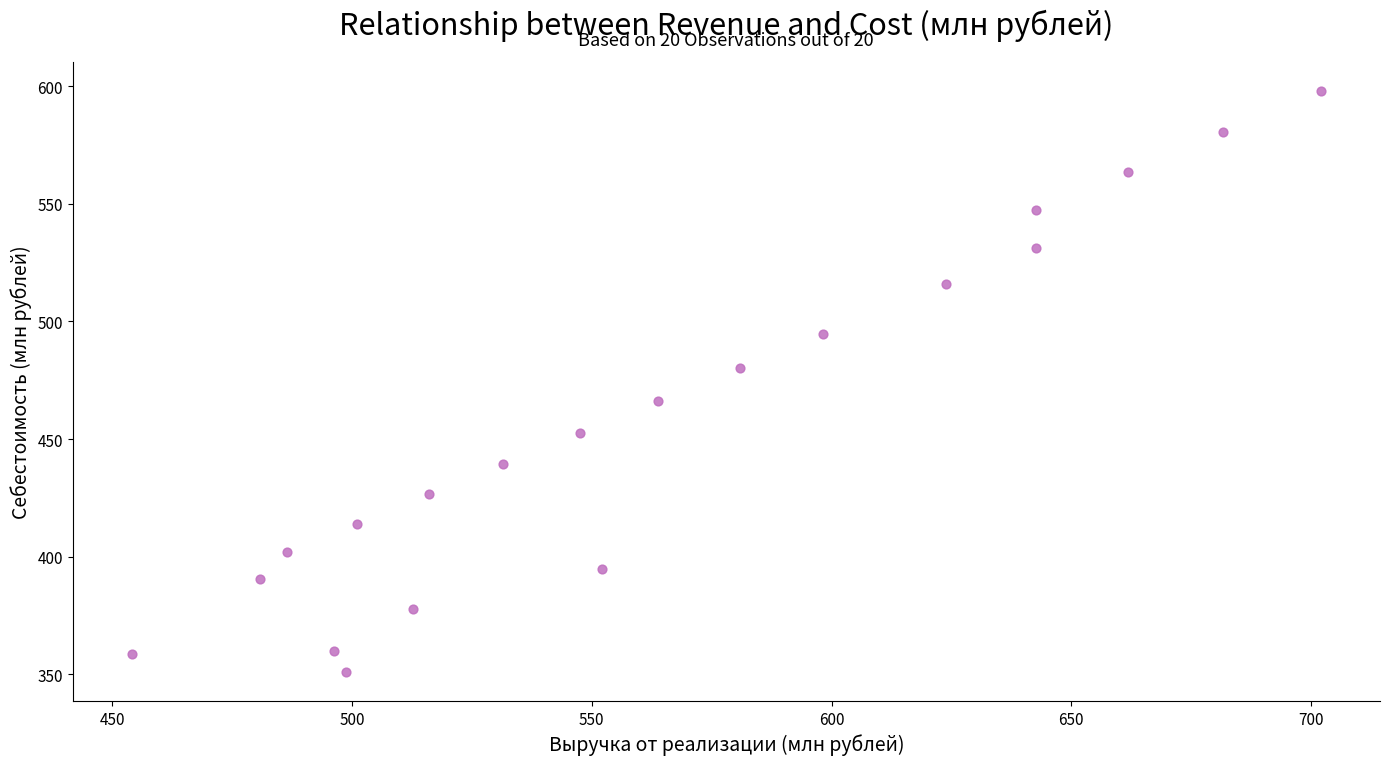

What is the range of X values (max minus min)?

247.9